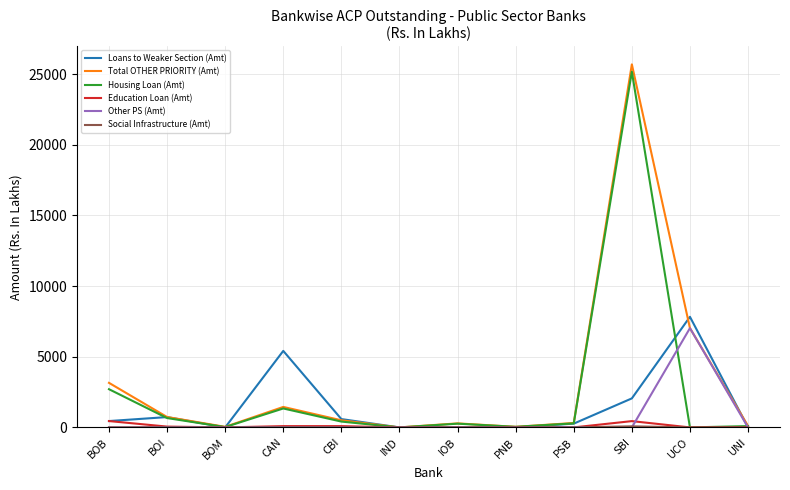

Where is Housing Loan (Amt) nearest to the value 12585?

BOB